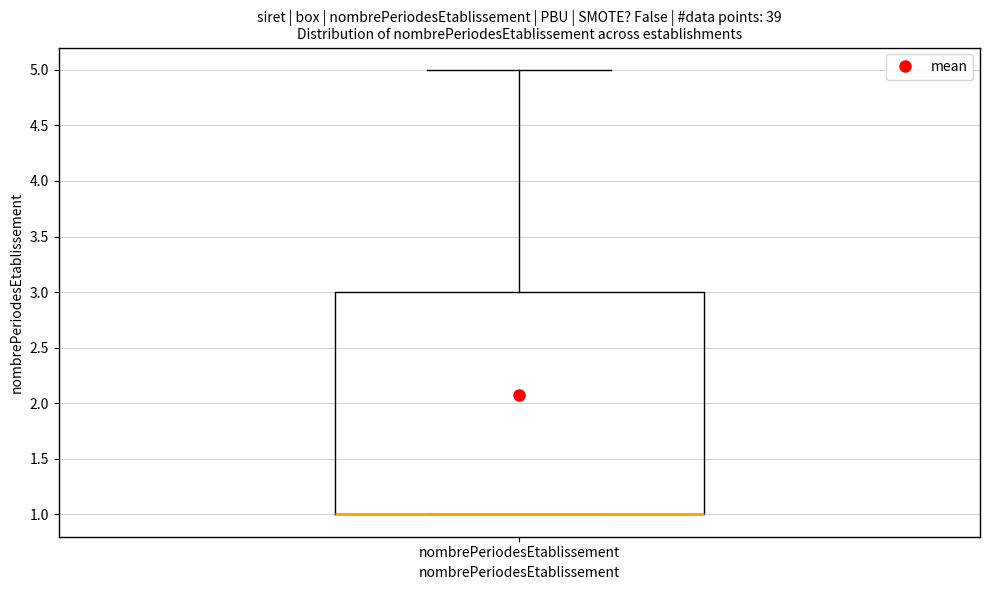

Read this box plot against the y-axis: the position of the median line, the range covered by the box, and the ends of both whiskers. The values are not printed on the chart, so give them approximately, as read against the axis.

median 1 (drawn on the box's lower edge), box 1 to 3, whiskers 1 to 5